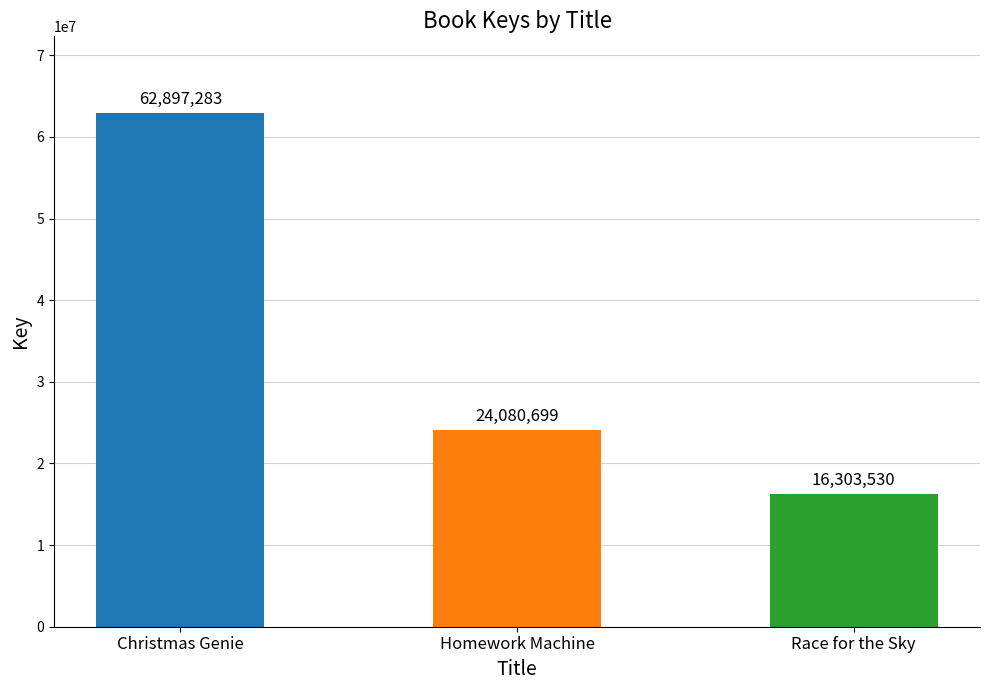

What is the sum of the values at Christmas Genie and Race for the Sky?

79200813